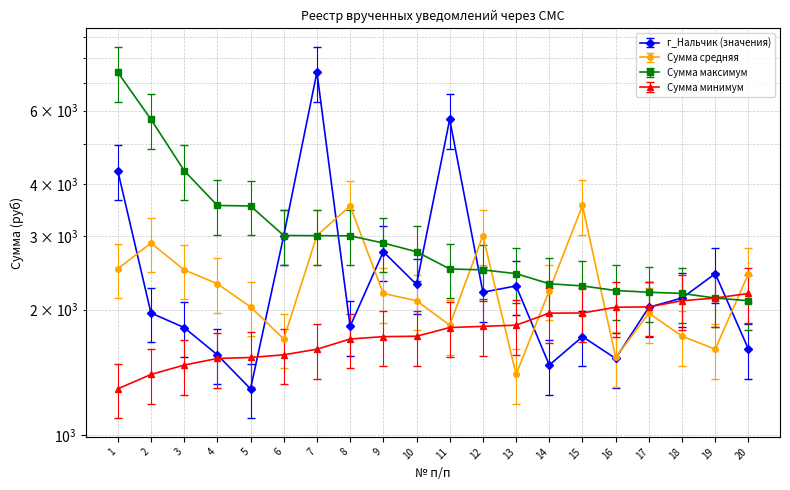

At which category does г_Нальчик reach its first local valley?

5